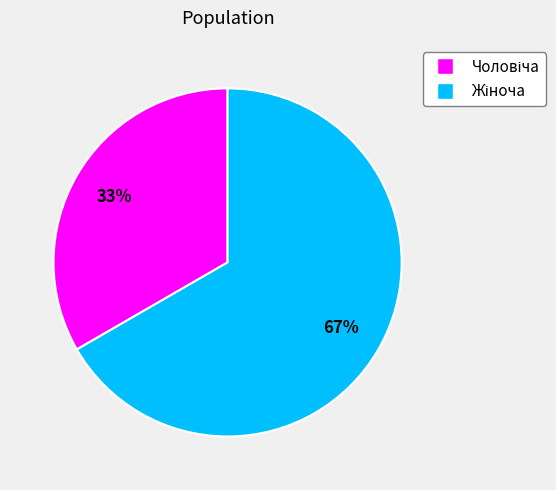

To the nearest percent, what is the average slice percentage?

50%